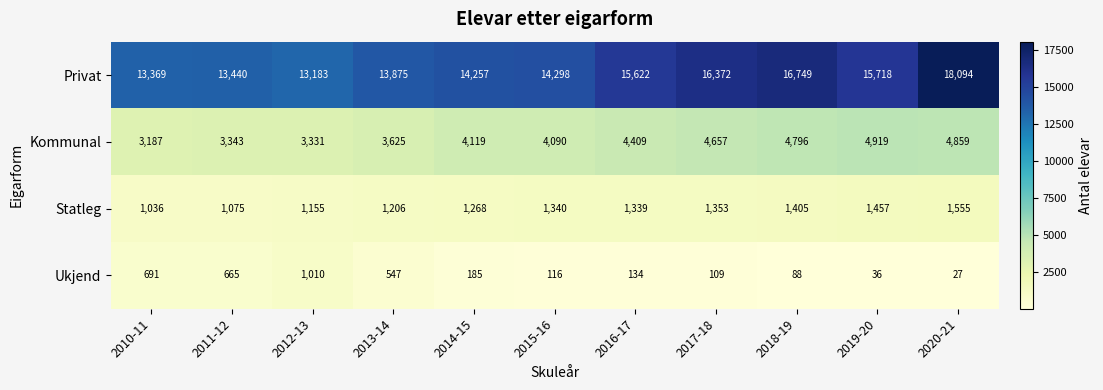

Where is Privat nearest to the value 15638?

2016-17